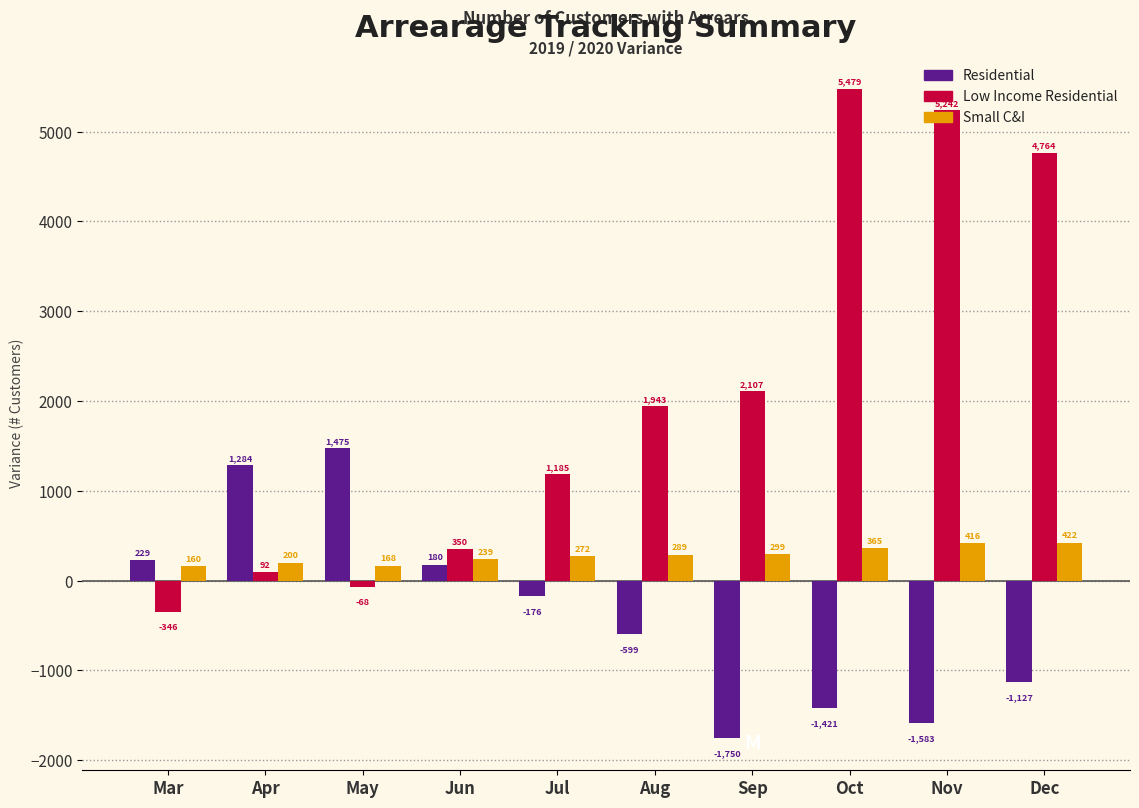

Which series changed the most between Aug and Dec?

Low Income Residential